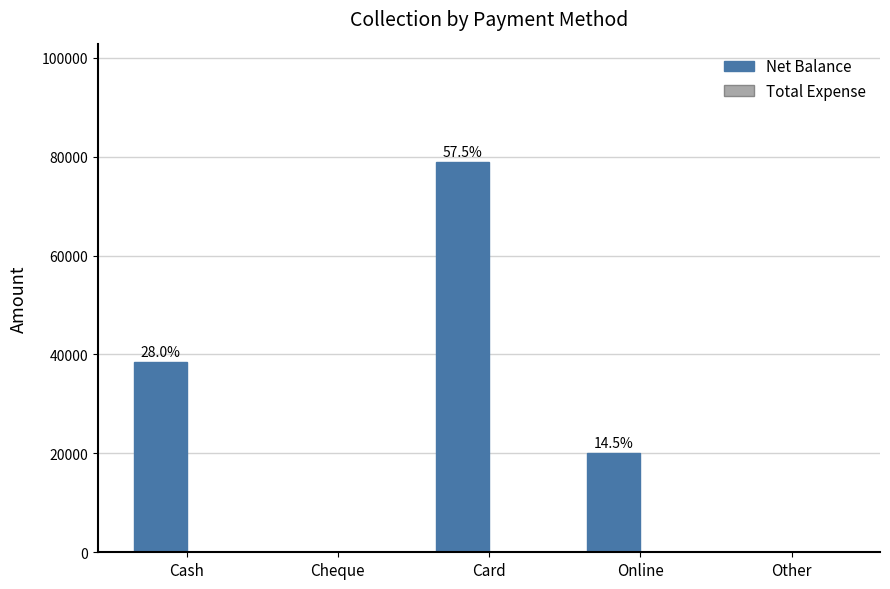

Are the bars horizontal?

No